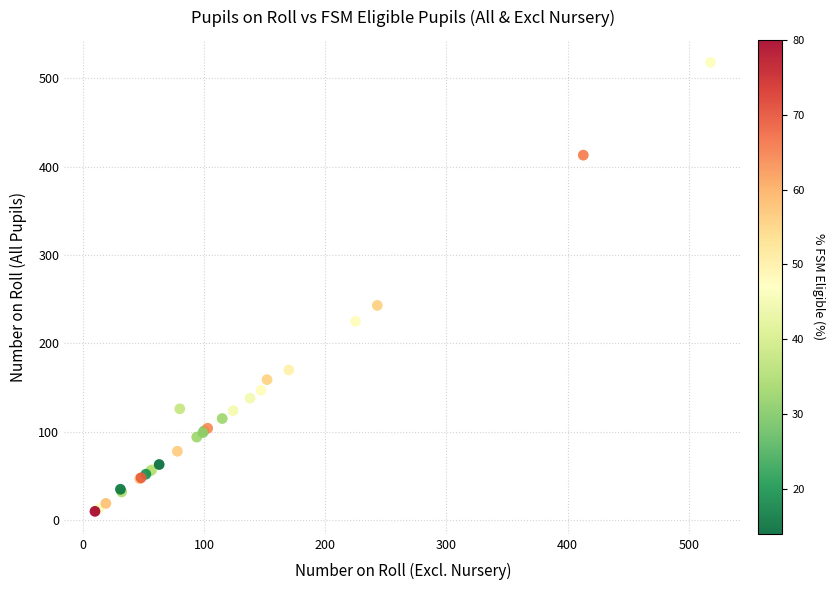

What Y value in the scatter plot is closest to 264?

243